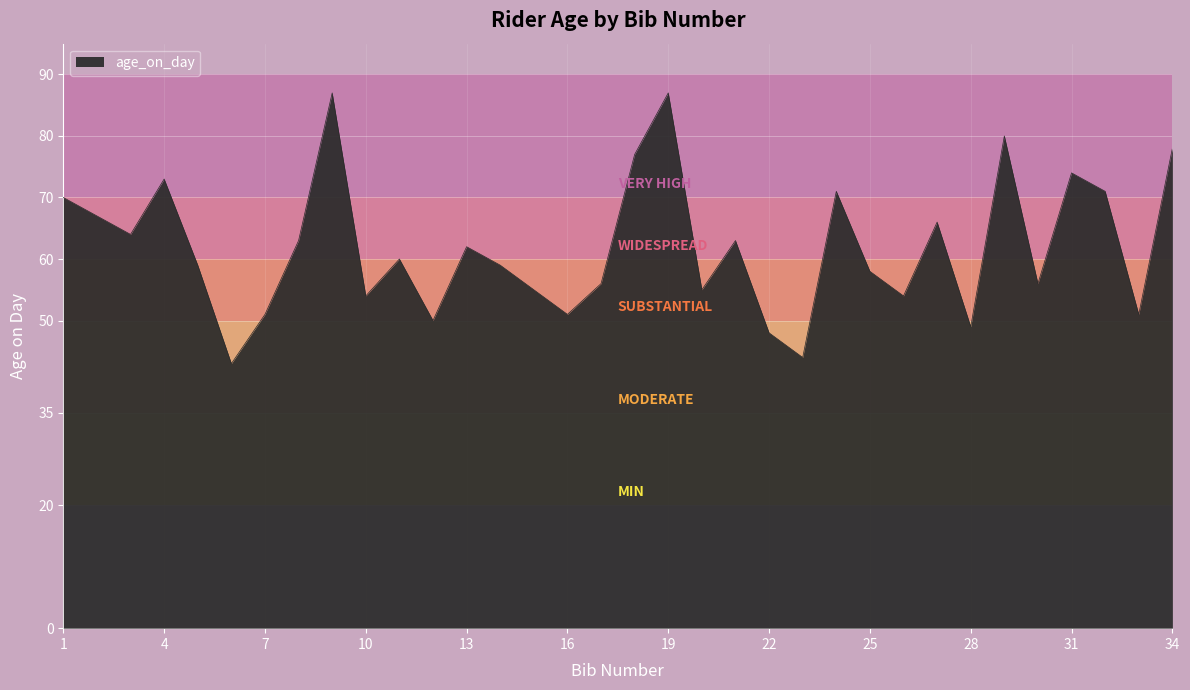

What is the difference between the maximum and minimum values?

44